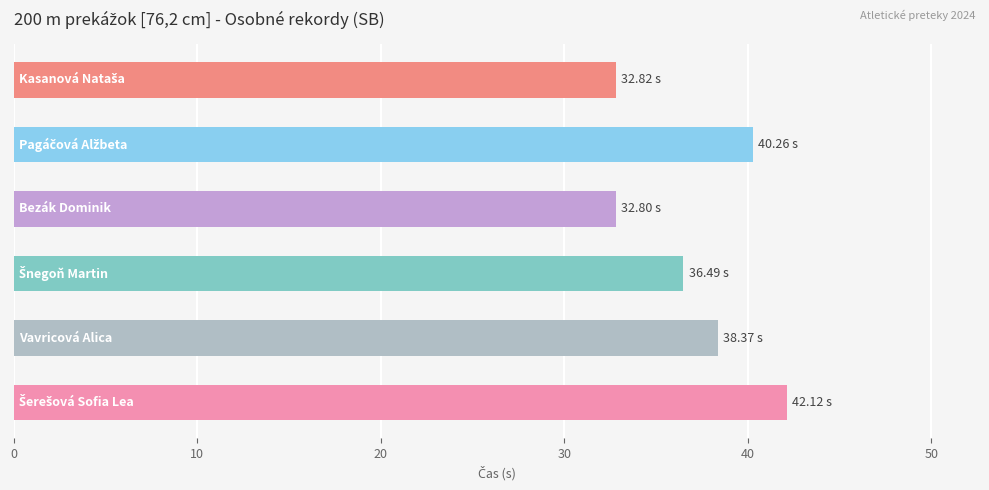

What is the difference between the maximum and minimum values?

9.3